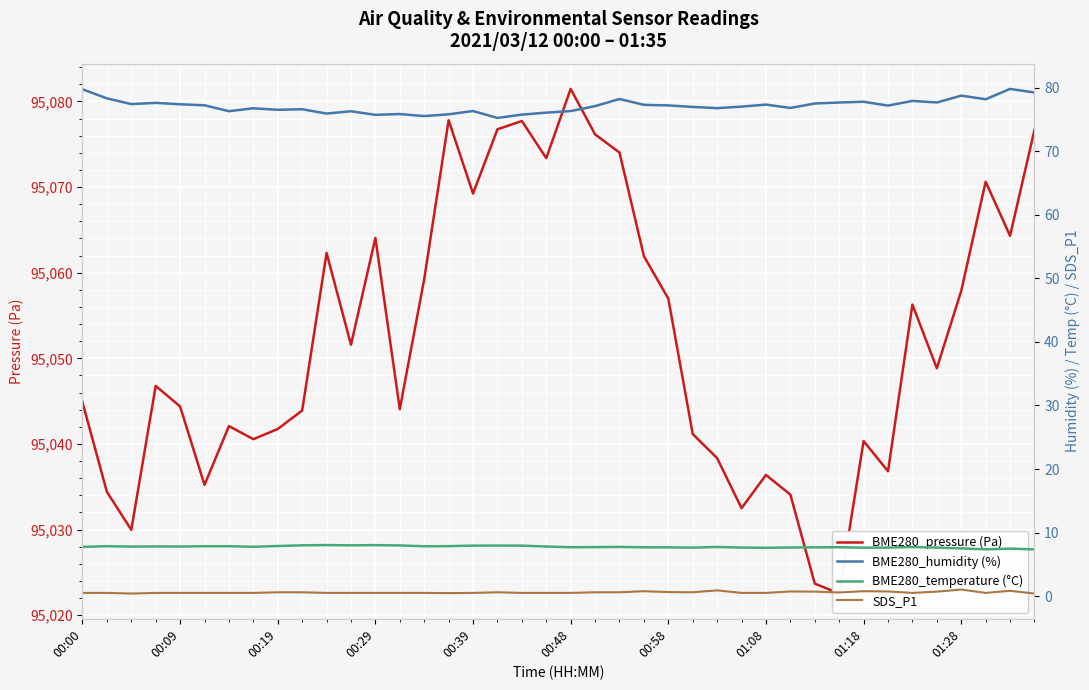

How many data points in BME280_pressure (Pa) are above 95048?

20